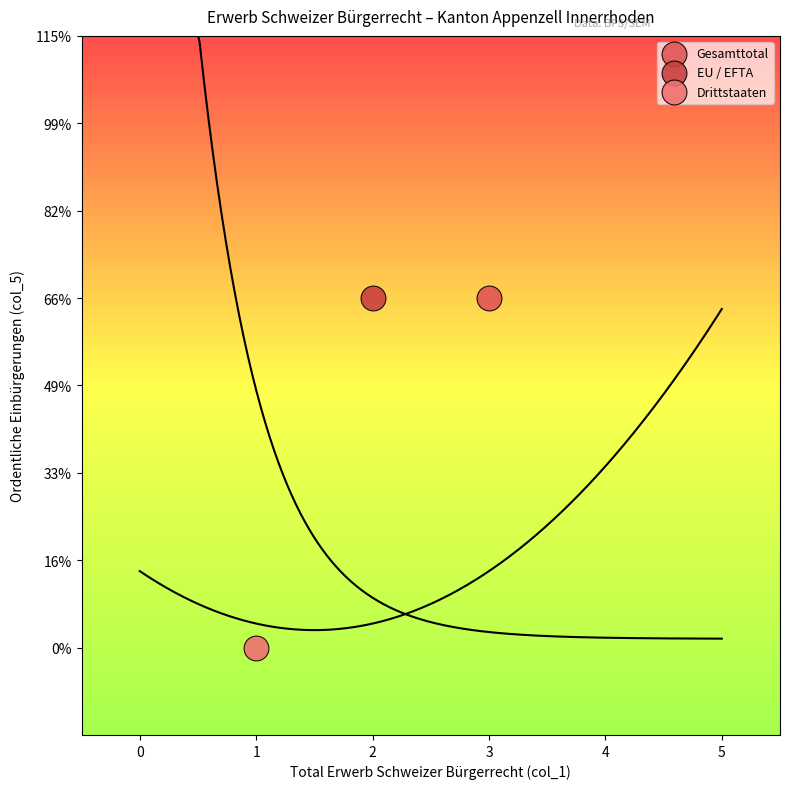

What are all the series names shown in the legend?

Gesamttotal, EU / EFTA, Drittstaaten